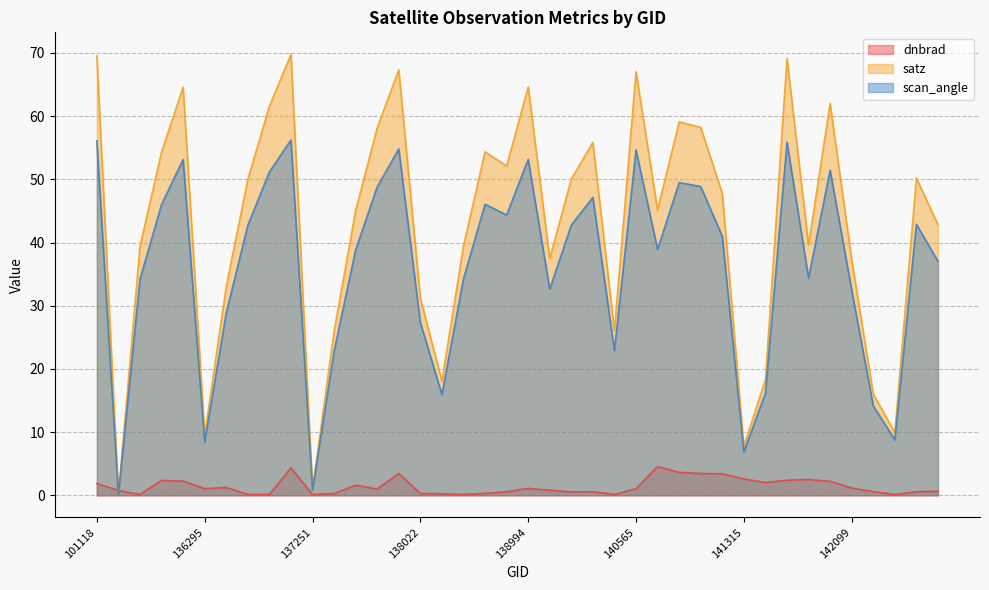

At which category is the sum across all series the highest?

137047